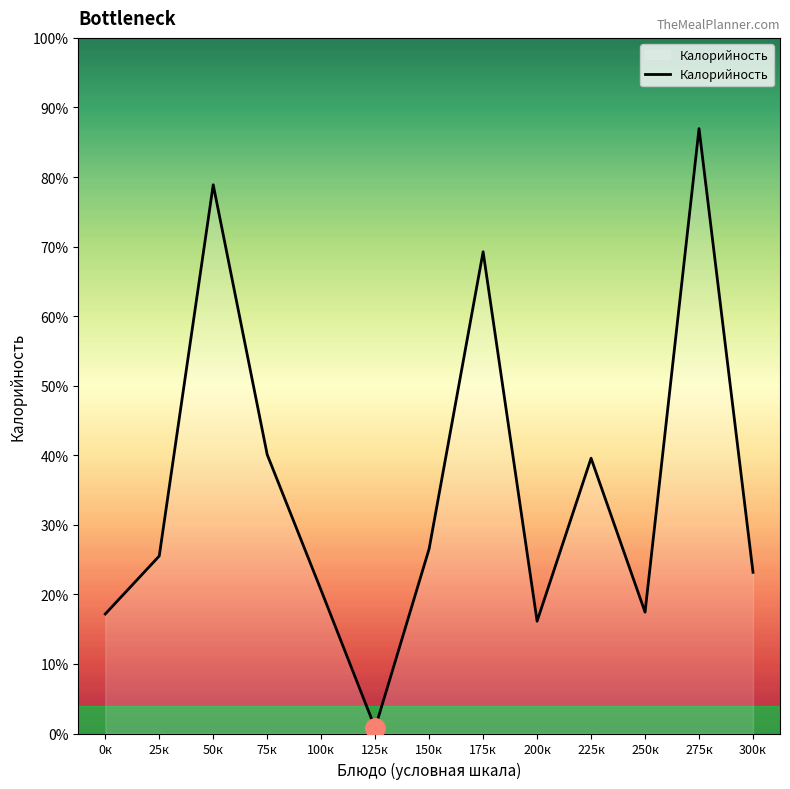

Does the chart have visible grid lines?

No